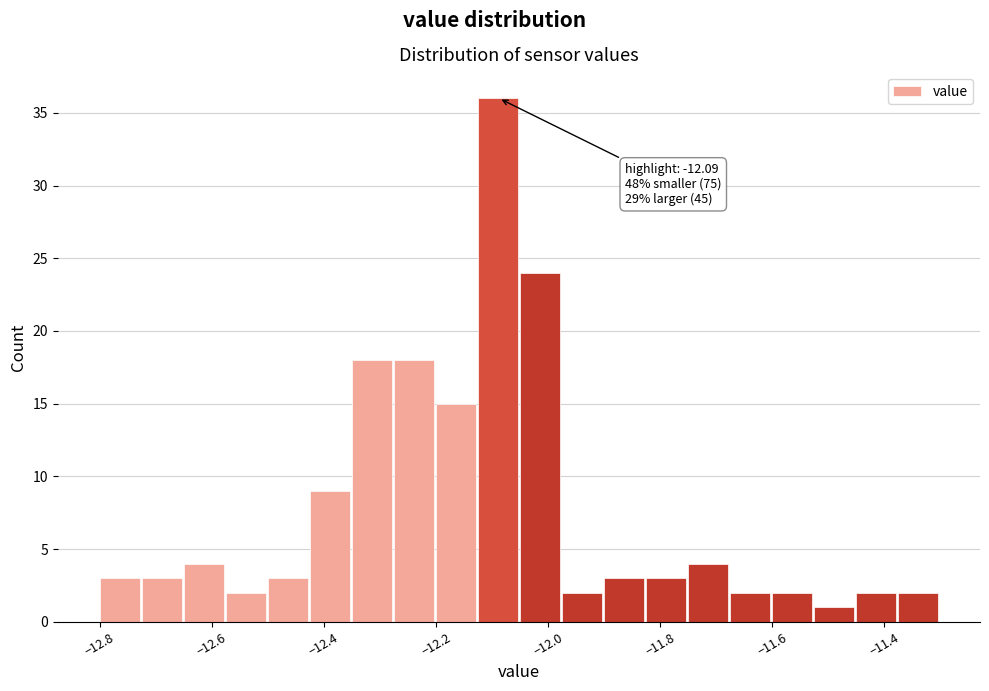

Read against the x-axis, roughly where is the centre of the tallest bar?

-12.08